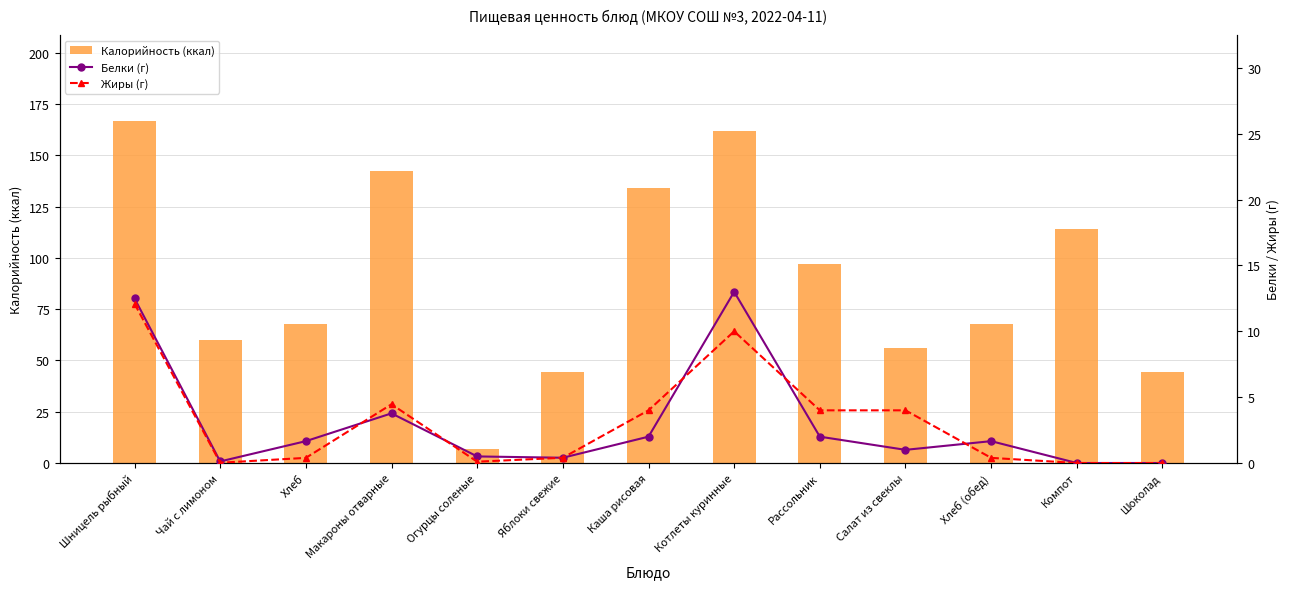

The value of Жиры (г) at Шоколад is -6.4. True or false?

False